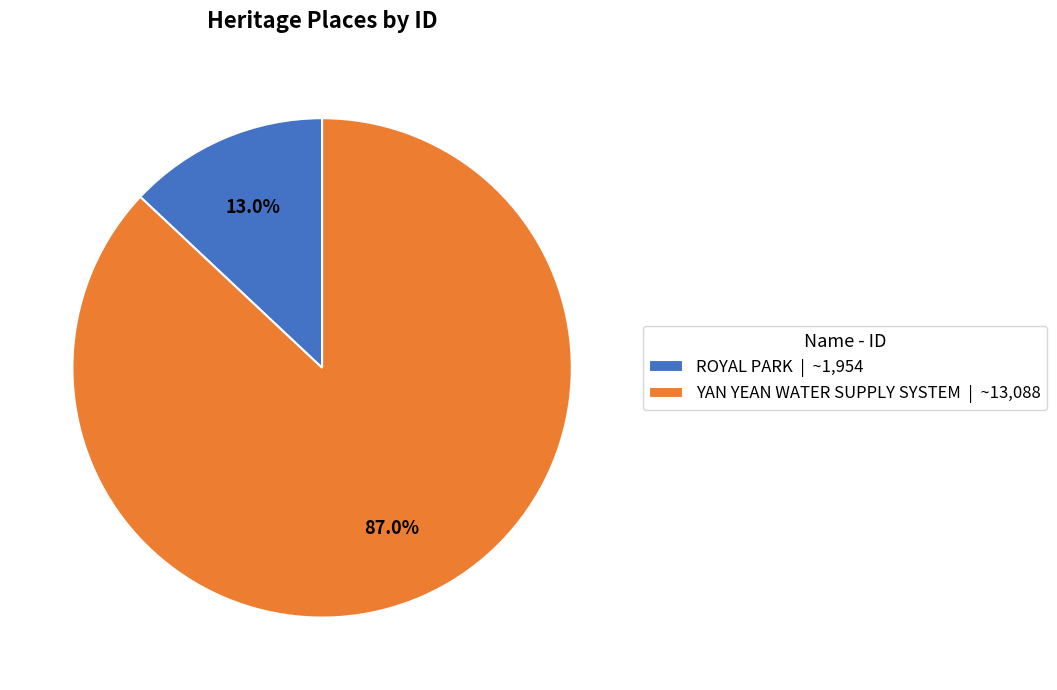

Approximately how many times larger is the value at YAN YEAN WATER SUPPLY SYSTEM compared to ROYAL PARK?

6.7